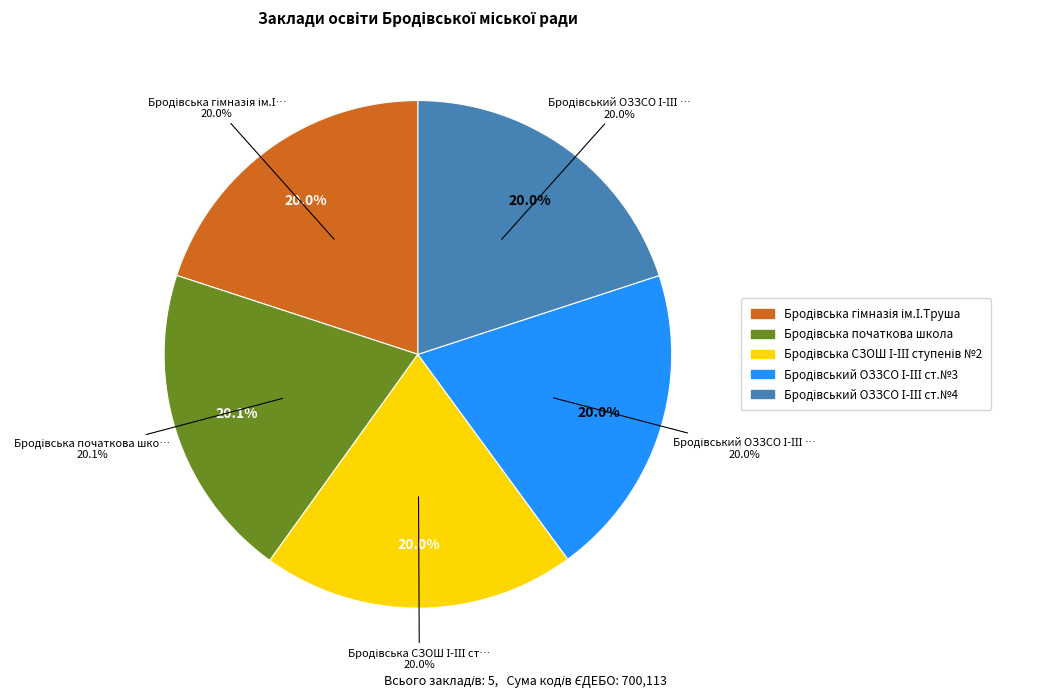

How much of the chart is everything except Бродівський ОЗЗСО І-ІІІ ст.№3?

80.0%